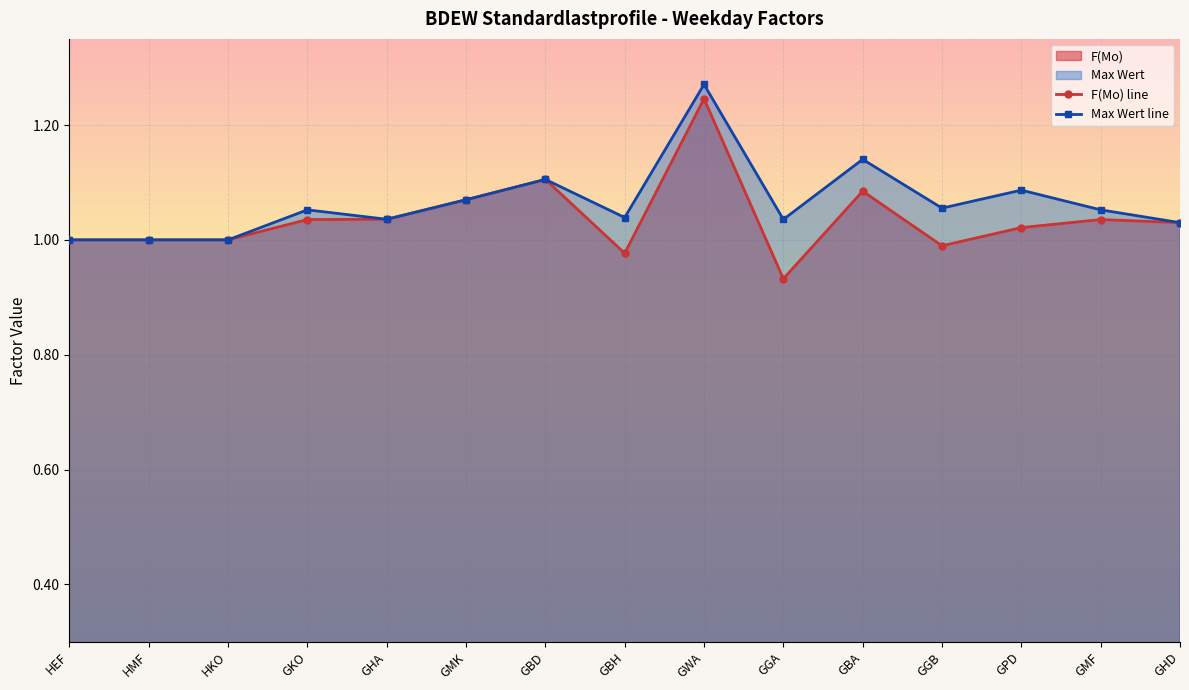

Reading left to right, list all the values displayed in this chart.

F(Mo) line: 1.0	1.0	1.0	1.0	1.0	1.1	1.1	1.0	1.2	0.9	1.1	1.0	1.0	1.0	1.0
Max Wert line: 1.0	1.0	1.0	1.1	1.0	1.1	1.1	1.0	1.3	1.0	1.1	1.1	1.1	1.1	1.0